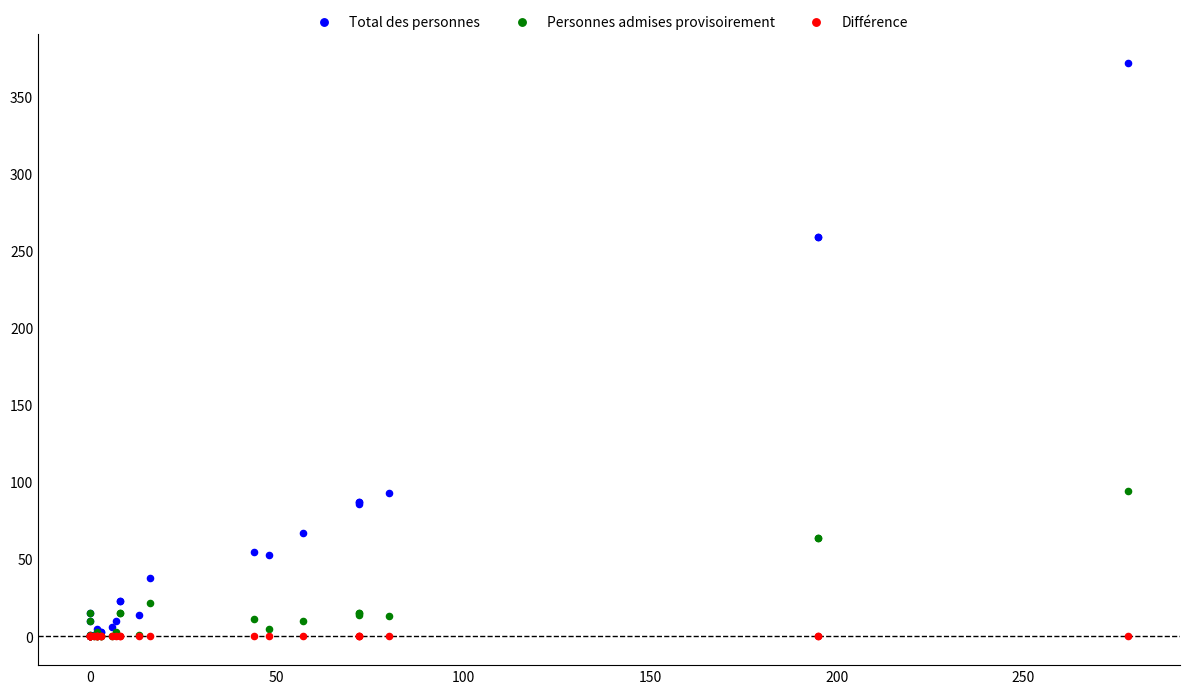

What are all the series names shown in the legend?

Total des personnes, Personnes admises provisoirement, Différence